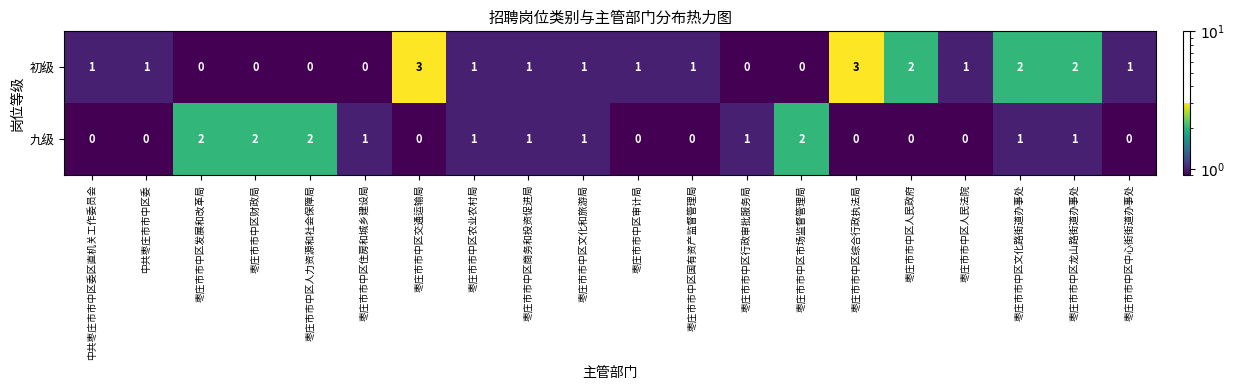

What is the greatest value displayed?

3